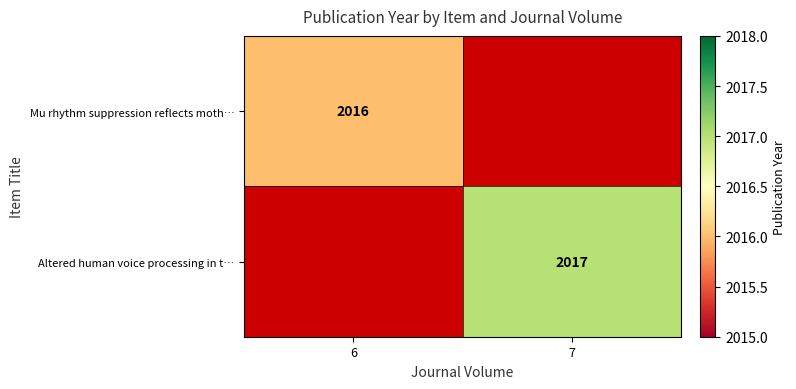

The Altered human voice processing in t… series shows 1120 at 7. True or false?

False